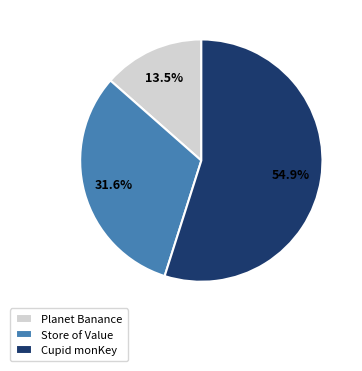

What percentage is the Store of Value slice, to the nearest percent?

32%